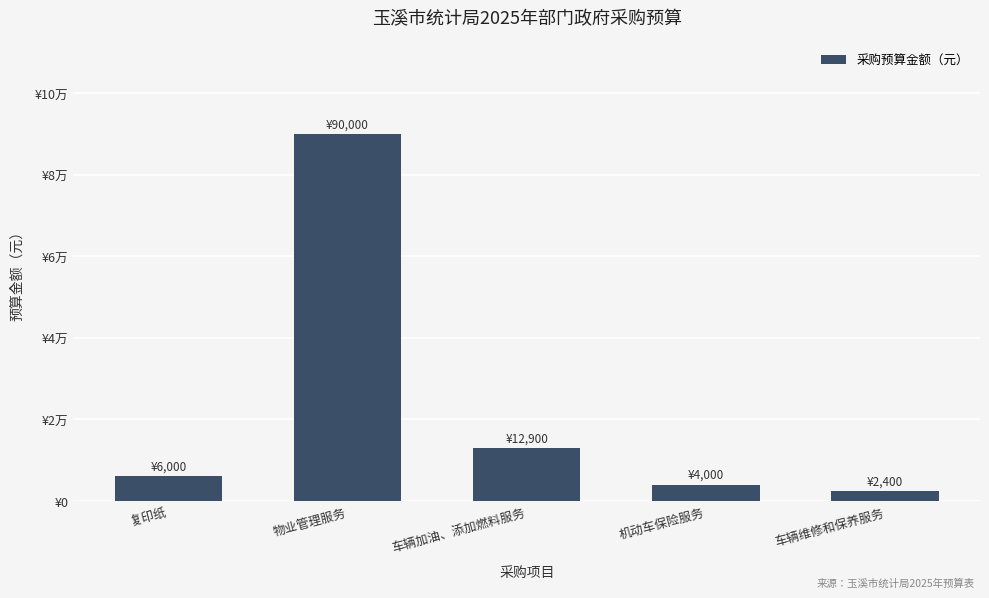

Are the bars horizontal?

No